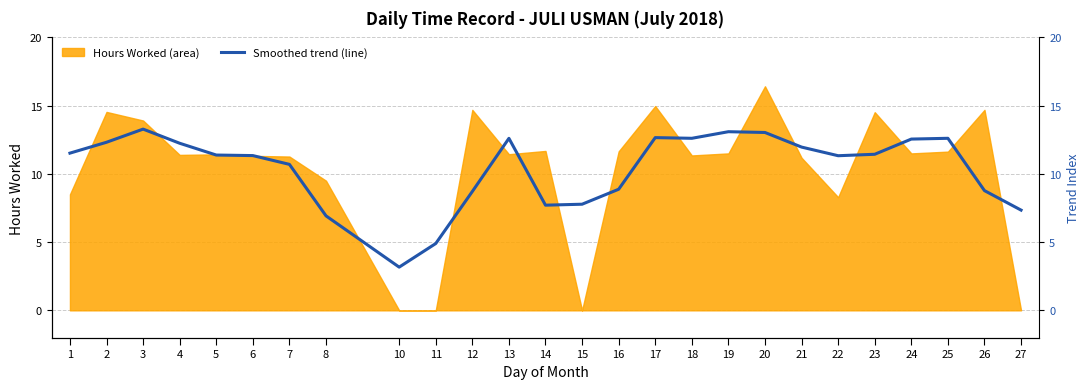

Does the chart display data point markers on the line(s)?

No